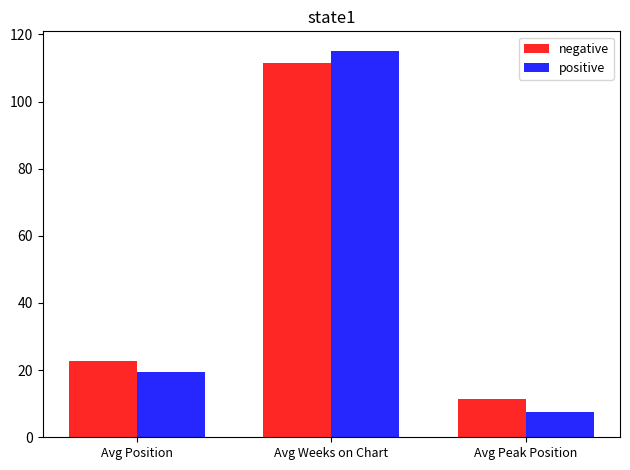

How many values in the negative series are below 22?

1